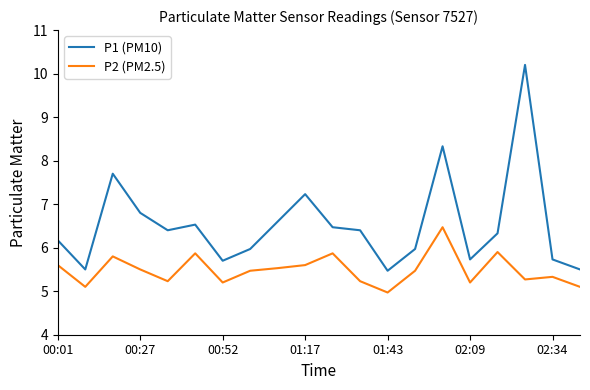

What is the difference between the maximum and minimum values in the P1 (PM10) series?

4.7